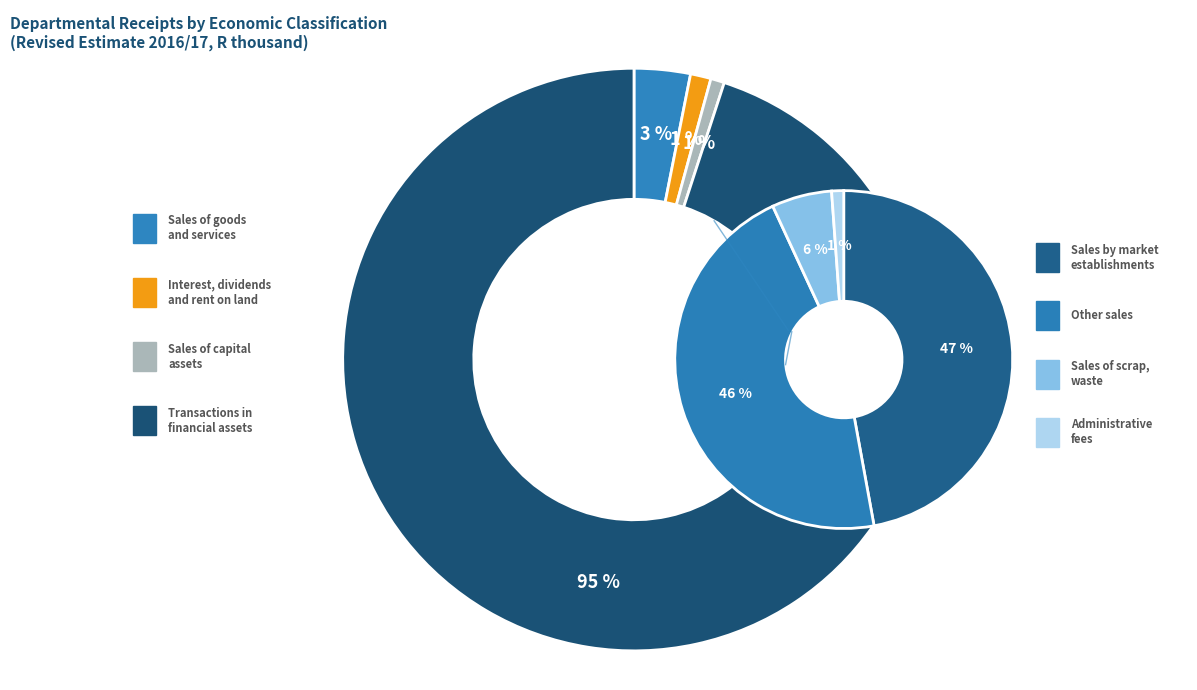

Is the sum of Sales of capital assets and Sales of goods and services produced greater than half?

No